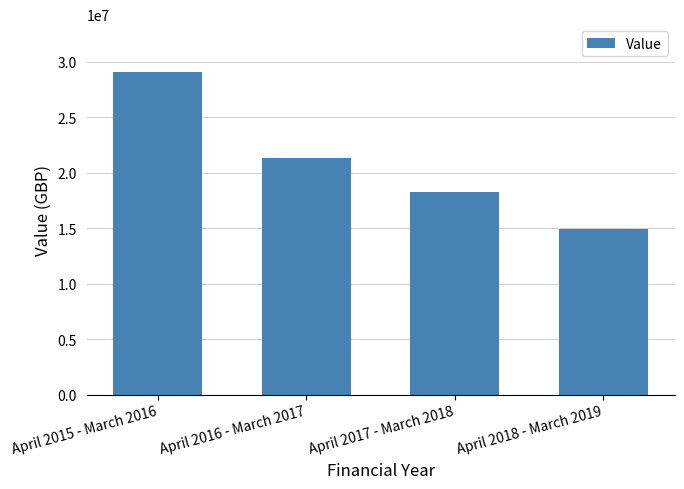

List the labels in order of value, largest first.

April 2015 - March 2016, April 2016 - March 2017, April 2017 - March 2018, April 2018 - March 2019